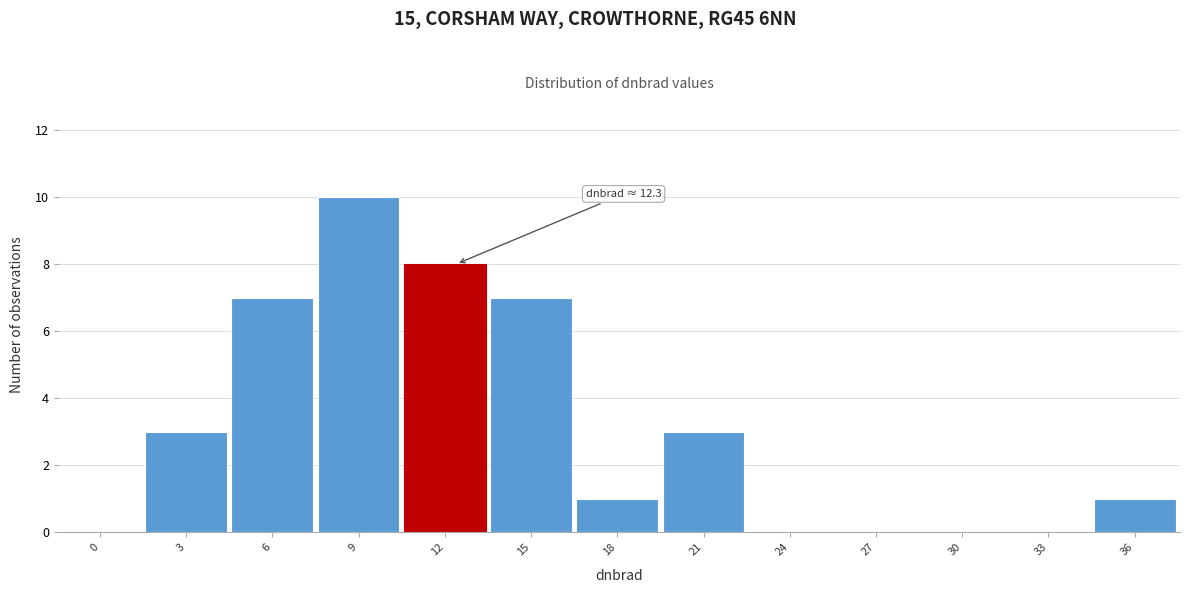

Reading right to left, list all the values displayed in this chart.

36=1	33=0	30=0	27=0	24=0	21=3	18=1	15=7	12=8	9=10	6=7	3=3	0=0